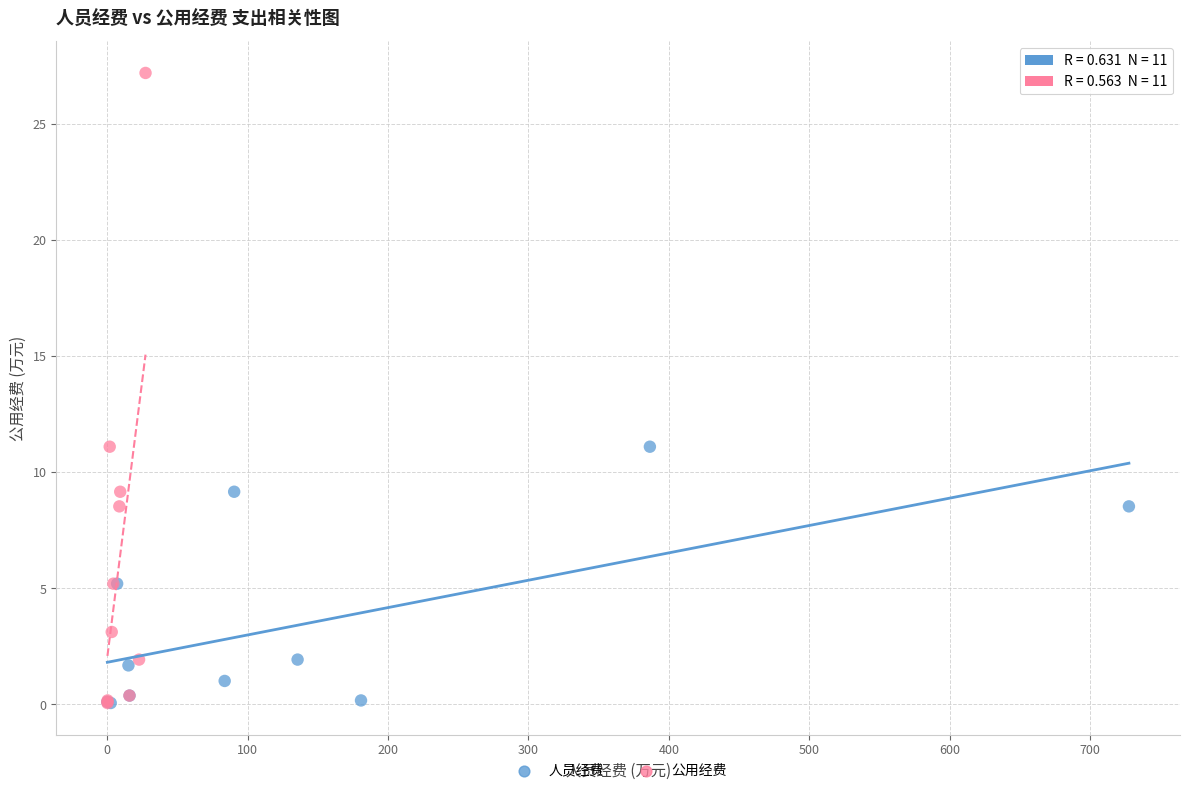

Which series reaches the maximum Y coordinate?

公用经费